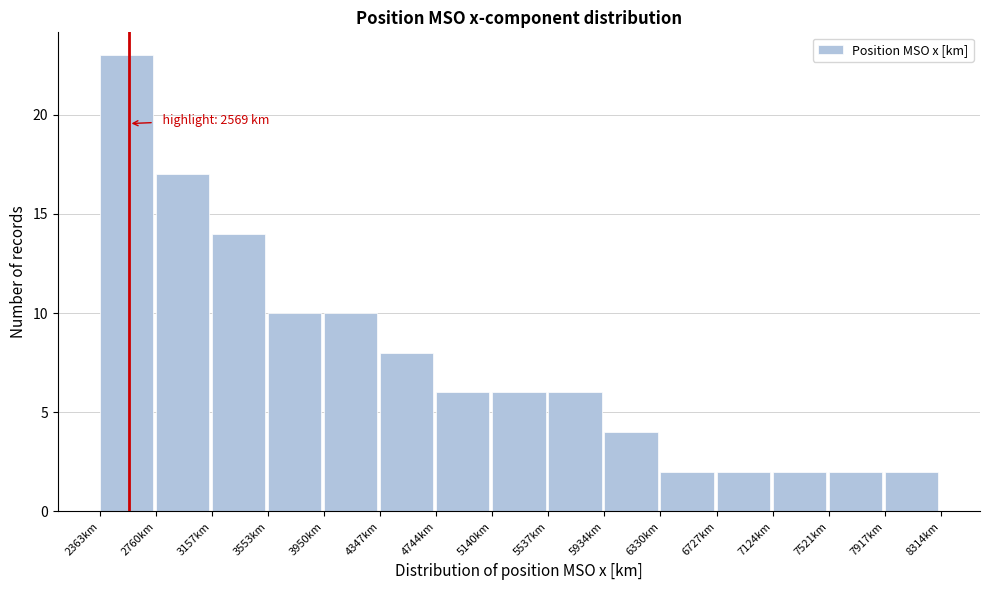

Which range on the x-axis has the tallest bar?

2350 to 2750